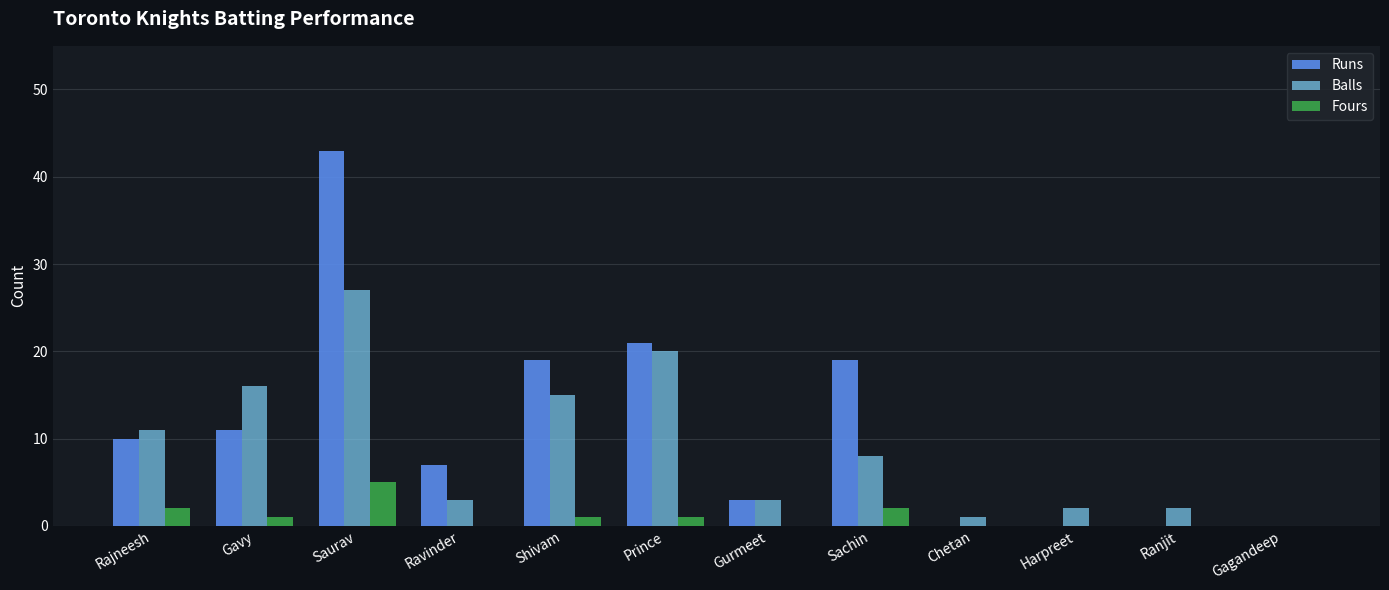

The Balls series shows 15 at Shivam. True or false?

True